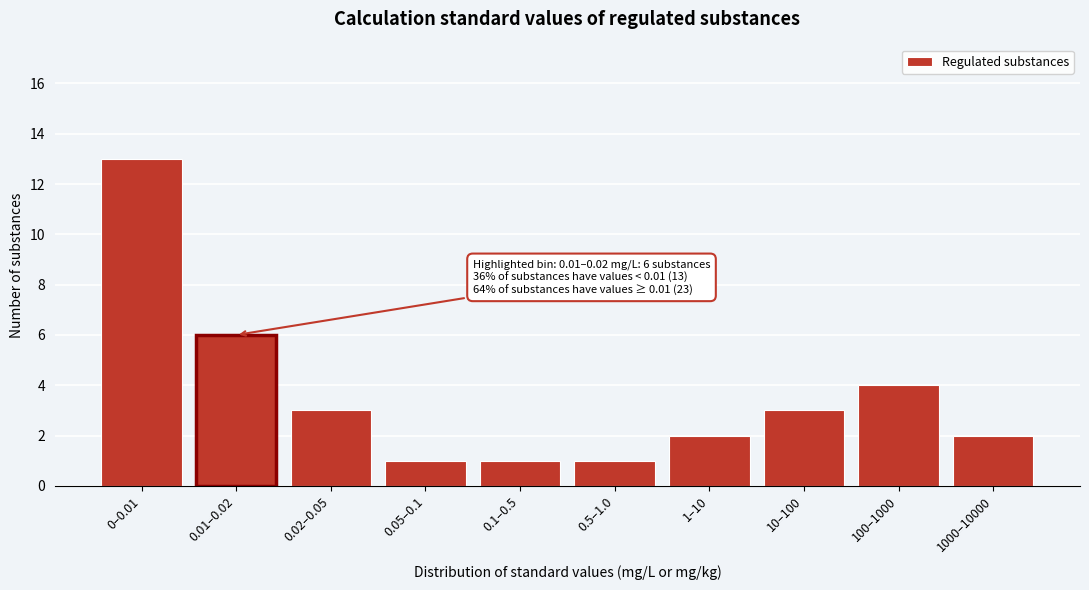

Reading left to right, list all the values displayed in this chart.

0–0.01=13	0.01–0.02=6	0.02–0.05=3	0.05–0.1=1	0.1–0.5=1	0.5–1.0=1	1–10=2	10–100=3	100–1000=4	1000–10000=2